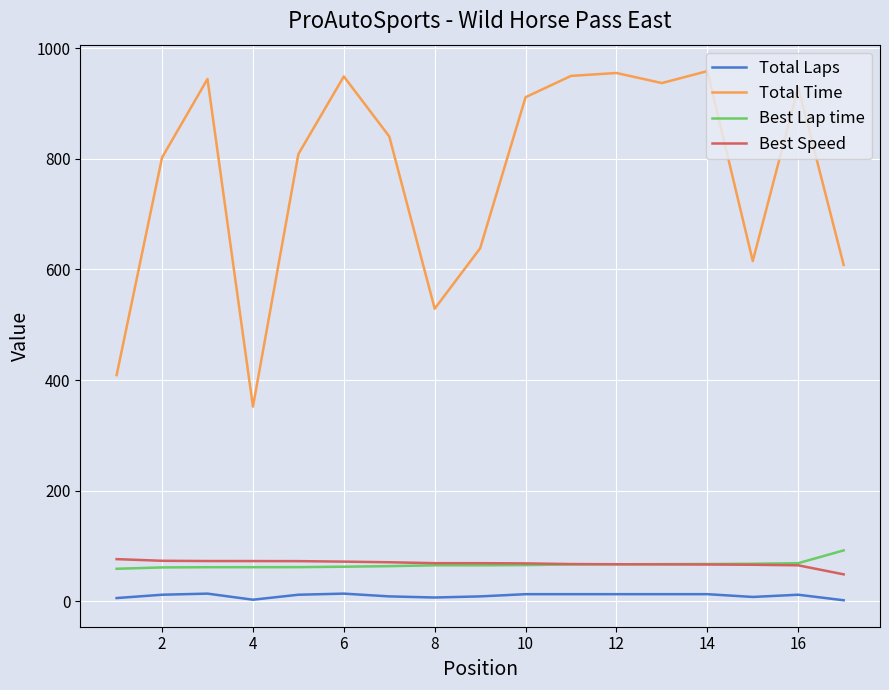

True or false: Total Time and Total Laps intersect in this chart.

False